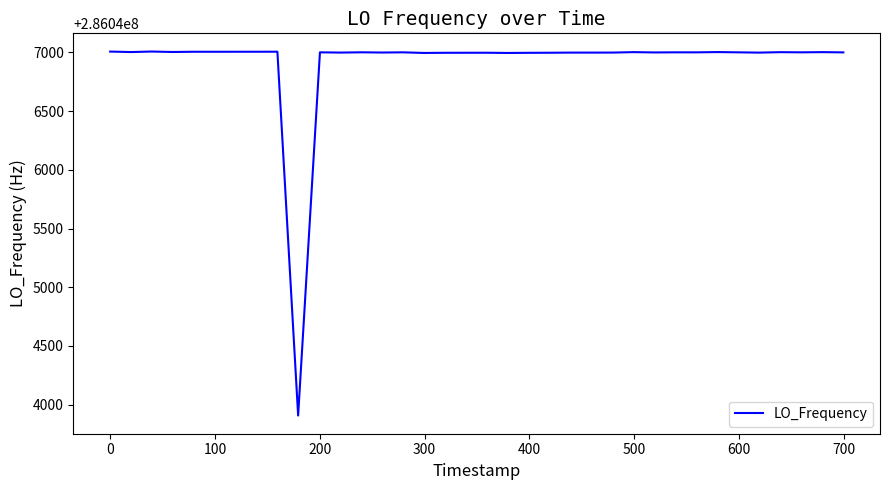

What is the difference between the maximum and minimum values?

3100.0